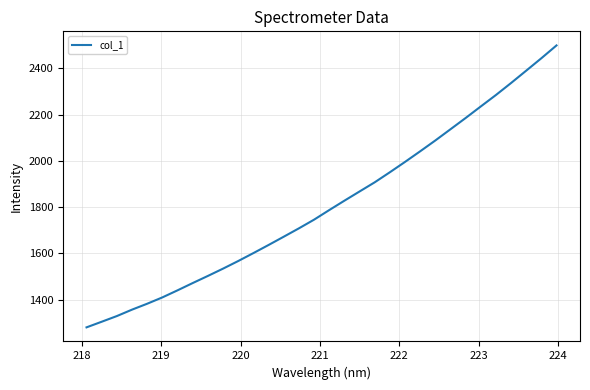

What is the minimum value shown in the chart?

1280.5